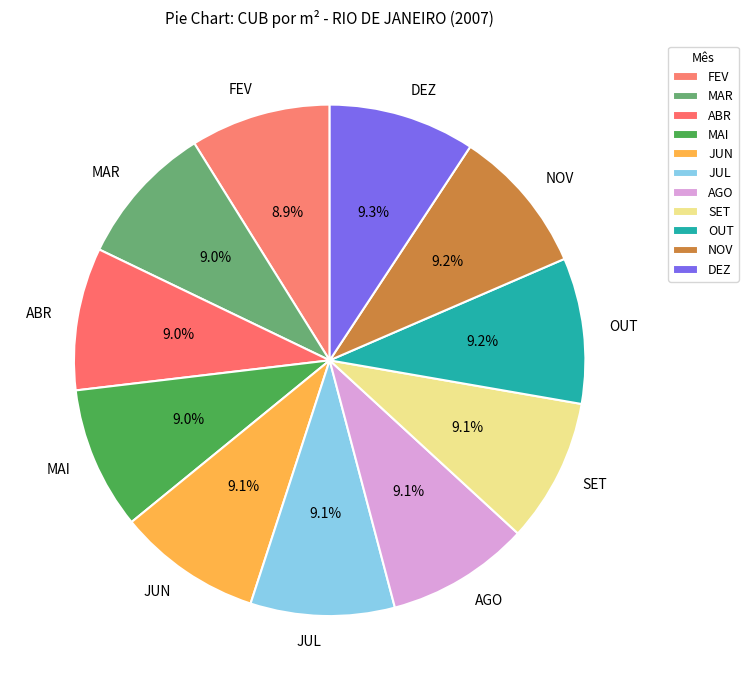

What is the ratio of the value at FEV to the value at JUL?

1.0